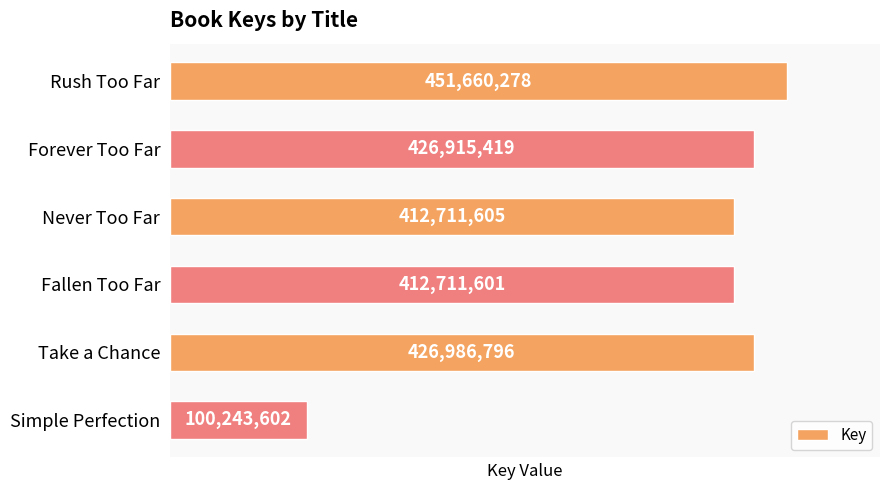

Which category has the lowest value across all series?

Simple Perfection